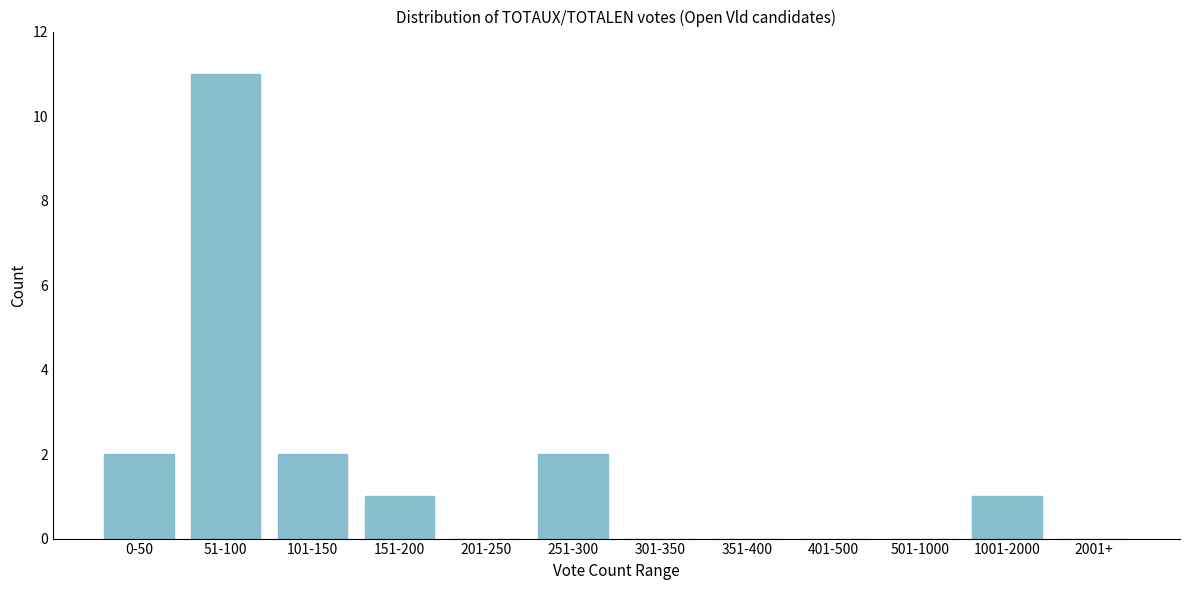

Reading right to left, extract all data points from this chart.

2001+=0	1001-2000=1	501-1000=0	401-500=0	351-400=0	301-350=0	251-300=2	201-250=0	151-200=1	101-150=2	51-100=11	0-50=2